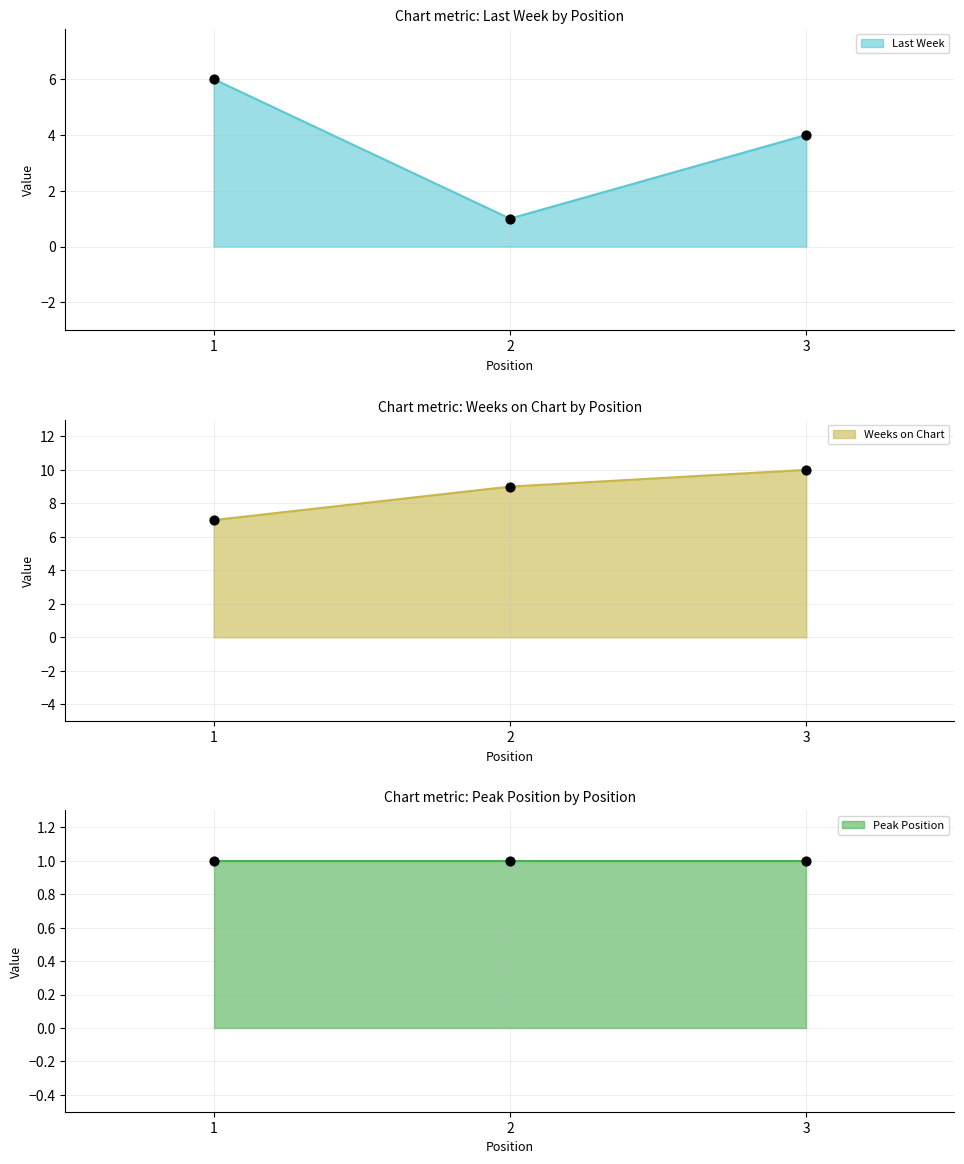

What is the total value across all series at 1?

13